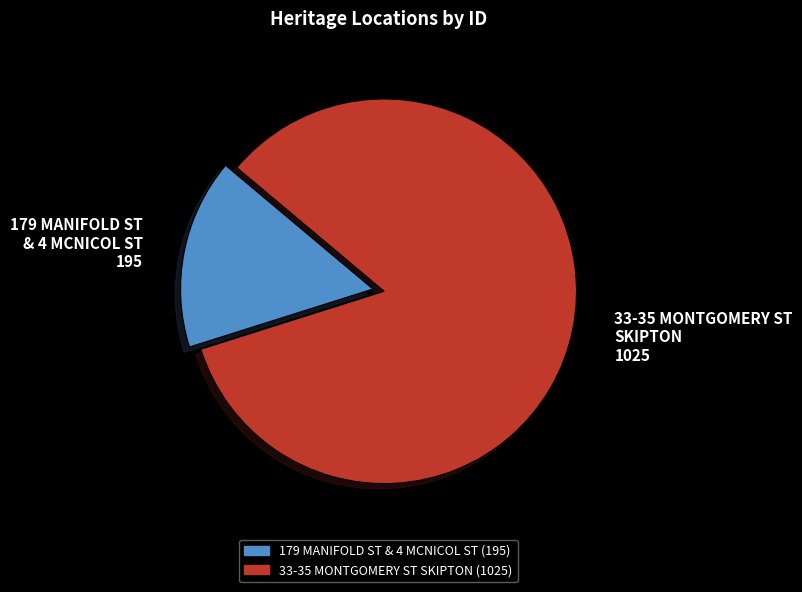

Is the sum of 33-35 MONTGOMERY ST SKIPTON and 179 MANIFOLD ST & 4 MCNICOL ST greater than half?

Yes